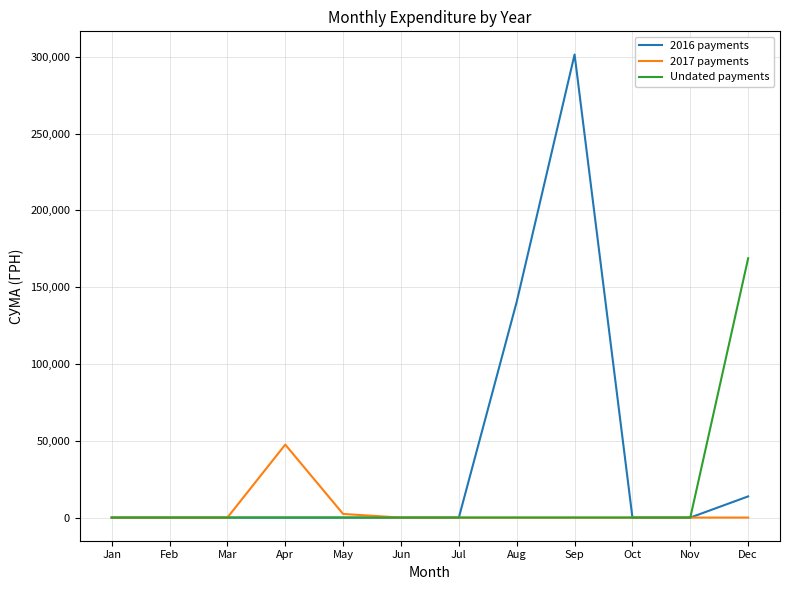

Which series has the widest spread of values?

2016 payments